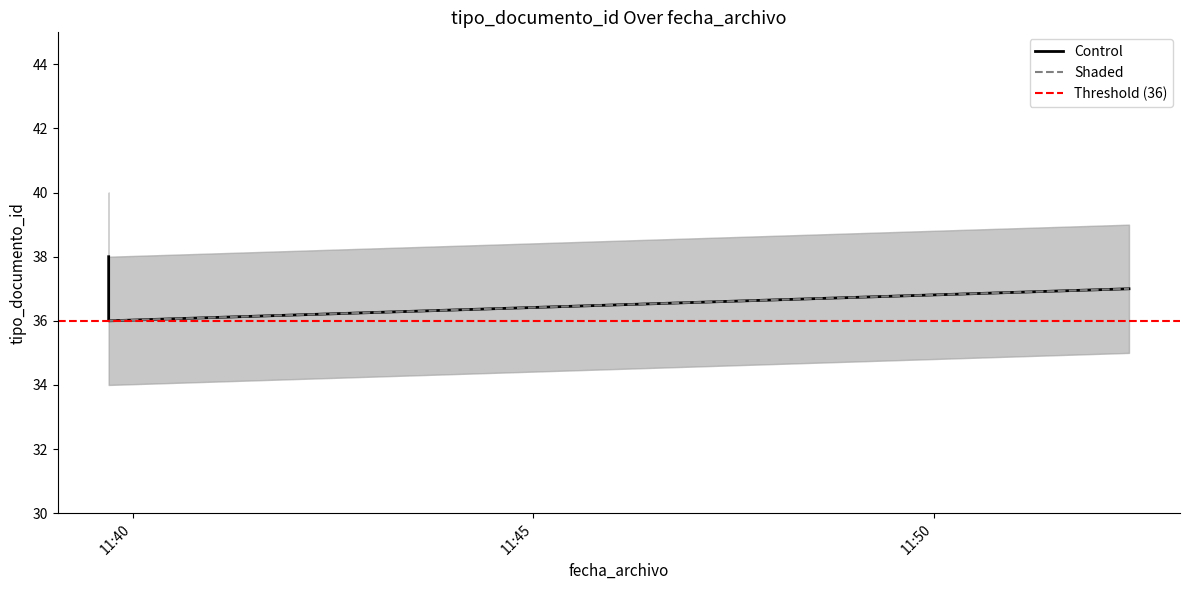

Is it true that Shaded equals 12 at 2010-07-06 11:39:42?

False